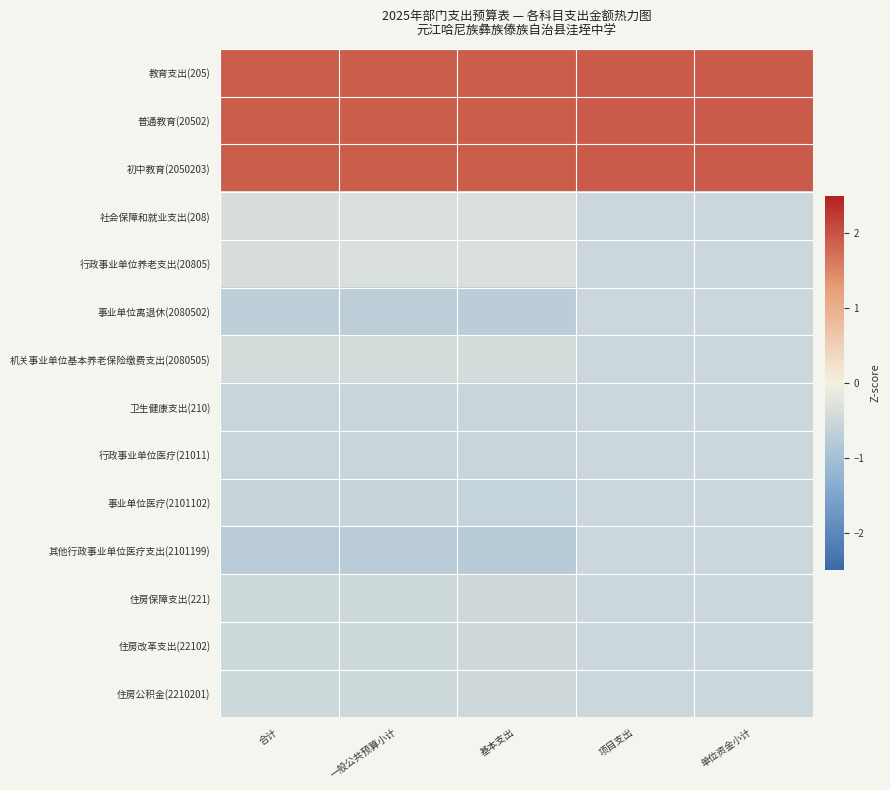

What is the spread (max minus min) of values at 单位资金小计?

2.4